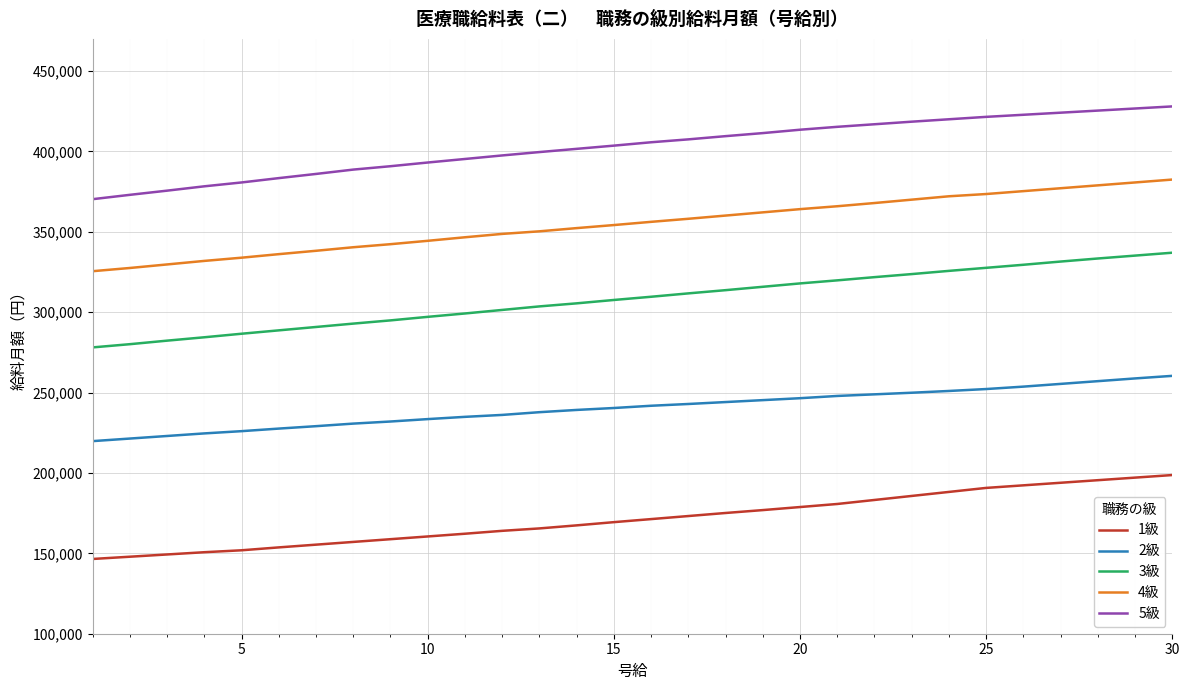

What is the maximum value for 2級?

260400